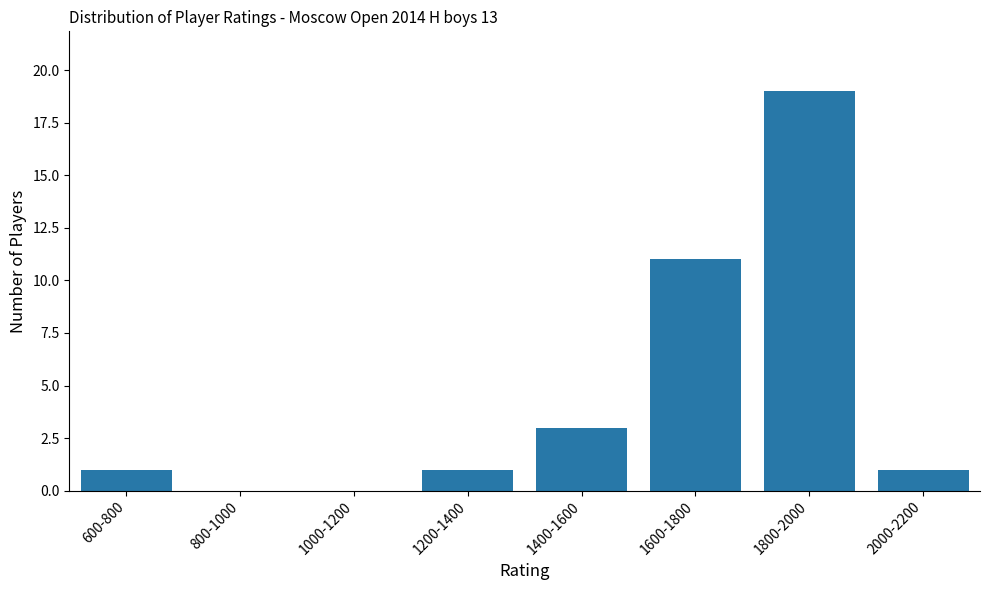

Reading left to right, extract all data points from this chart.

600-800=1	800-1000=0	1000-1200=0	1200-1400=1	1400-1600=3	1600-1800=11	1800-2000=19	2000-2200=1